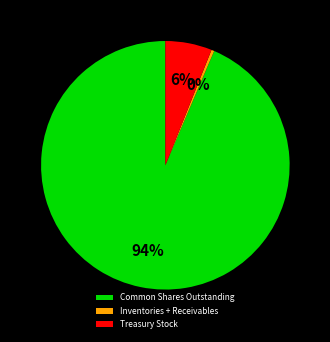

To the nearest percent, what is the average slice percentage?

33%